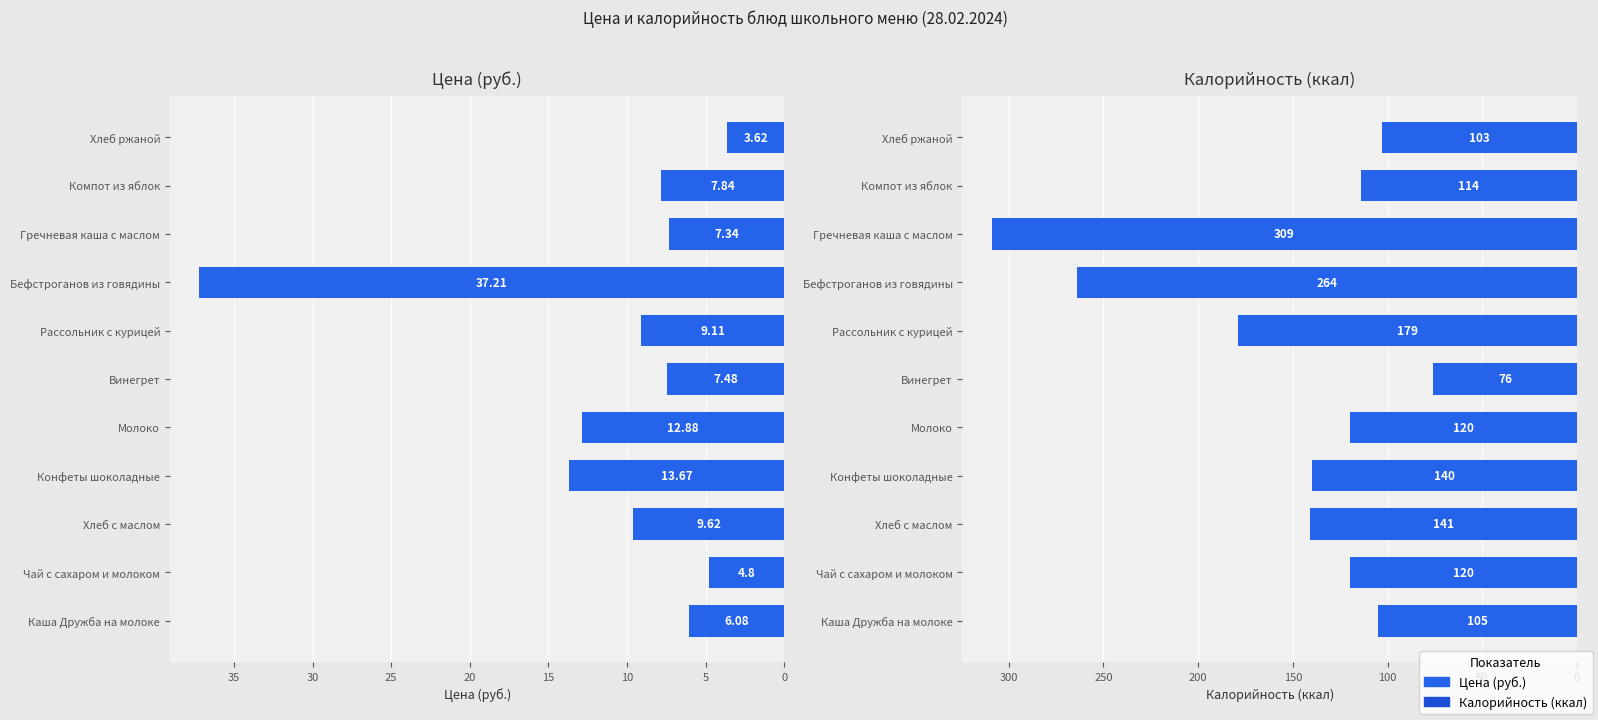

What is the value of the Калорийность bar at the 6th from the left?

76.0